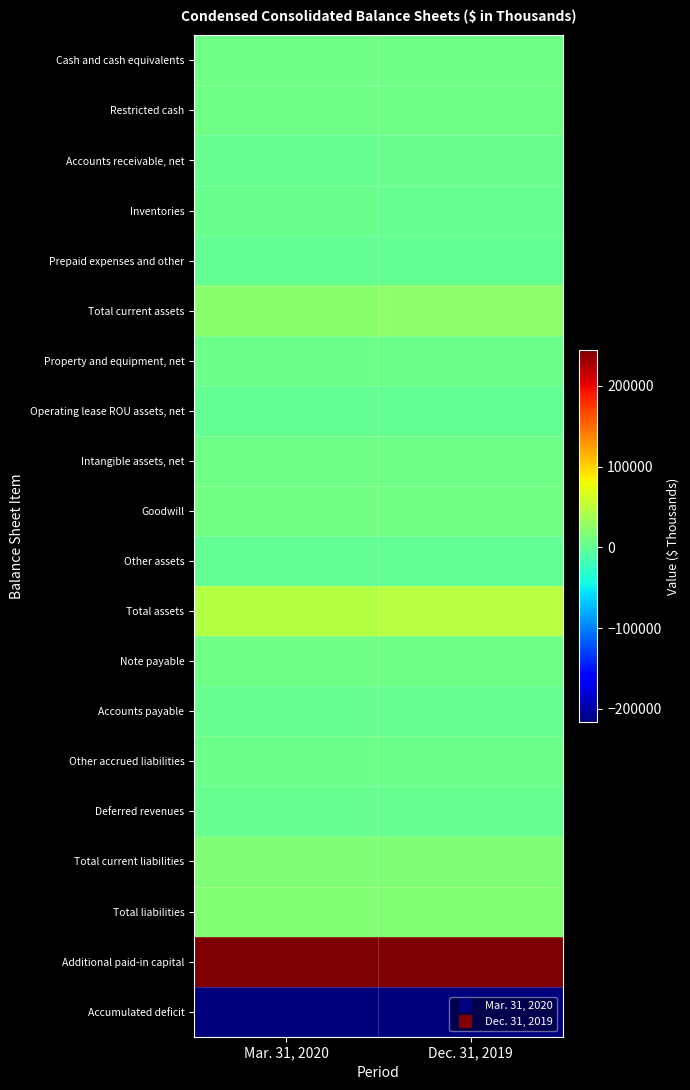

Rank the series by their maximum value, from highest to lowest.

Additional paid-in capital, Total assets, Total current assets, Total liabilities, Total current liabilities, Goodwill, Cash and cash equivalents, Intangible assets, net, Restricted cash, Note payable, Property and equipment, net, Other accrued liabilities, Accounts receivable, net, Inventories, Deferred revenues, Accounts payable, Operating lease ROU assets, net, Prepaid expenses and other, Other assets, Accumulated deficit